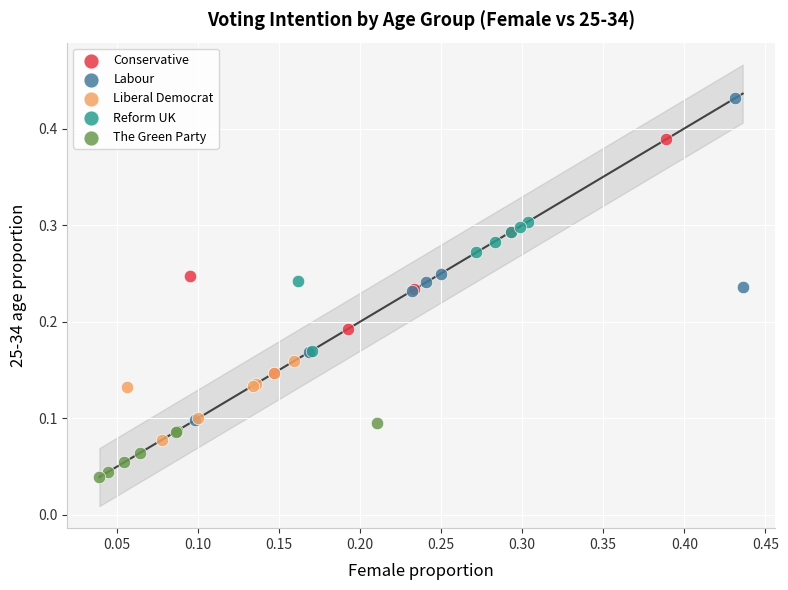

Which series contains the lowest Y value?

The Green Party